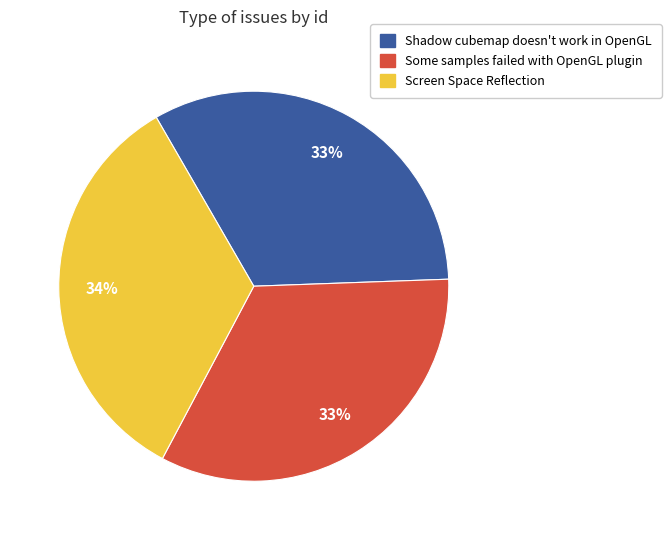

Which category has the biggest portion of the pie?

Screen Space Reflection